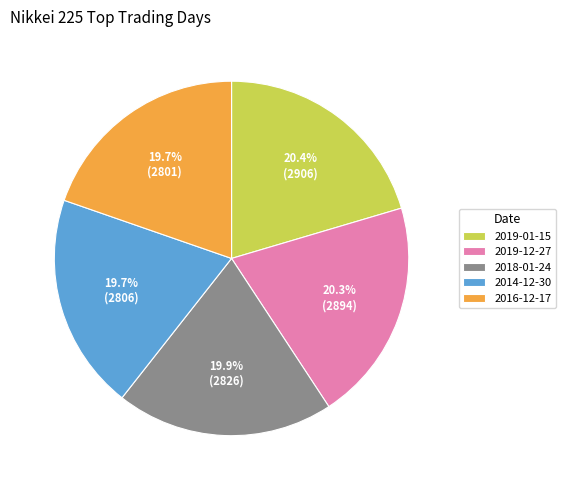

What percentage is the 2019-01-15 slice, to the nearest percent?

20%